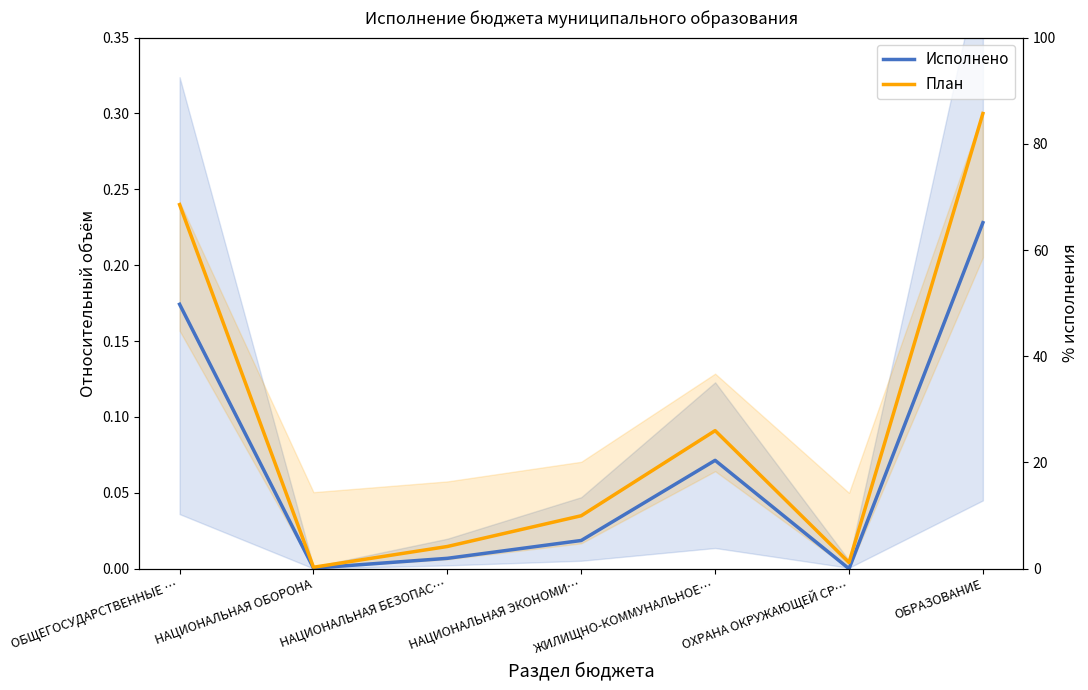

In Plan Execution, how many points are lower than both neighbors (excluding endpoints)?

2